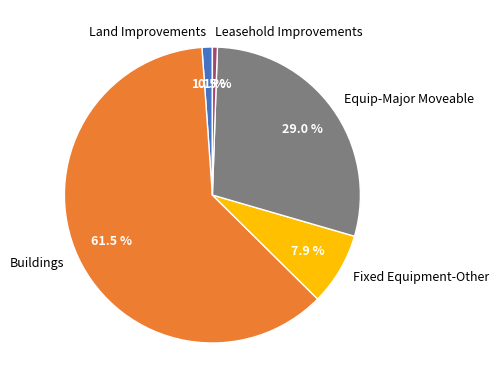

What is the ratio of the value at Buildings to the value at Leasehold Improvements?

113.5